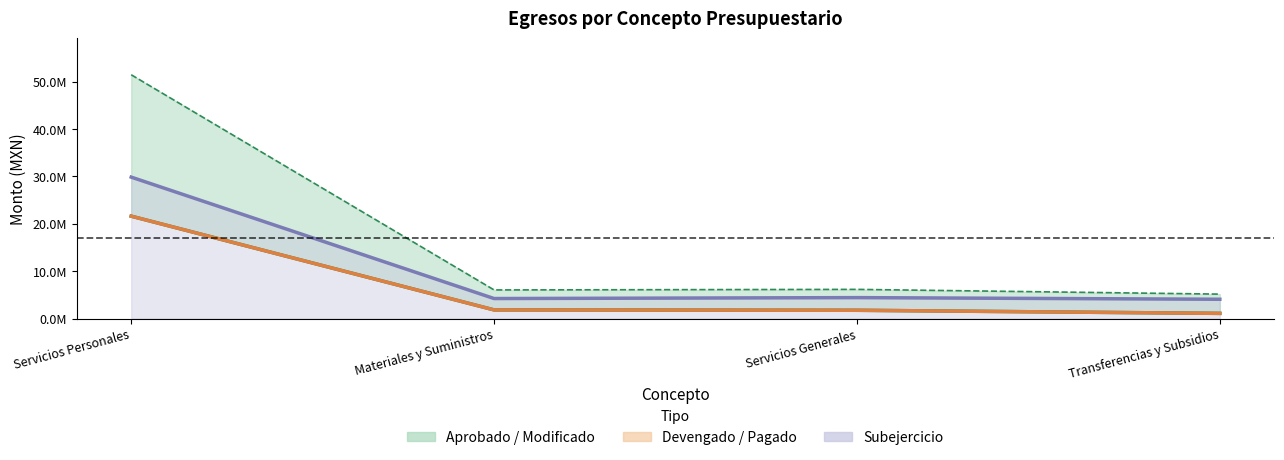

What position from the right is Transferencias y Subsidios?

1